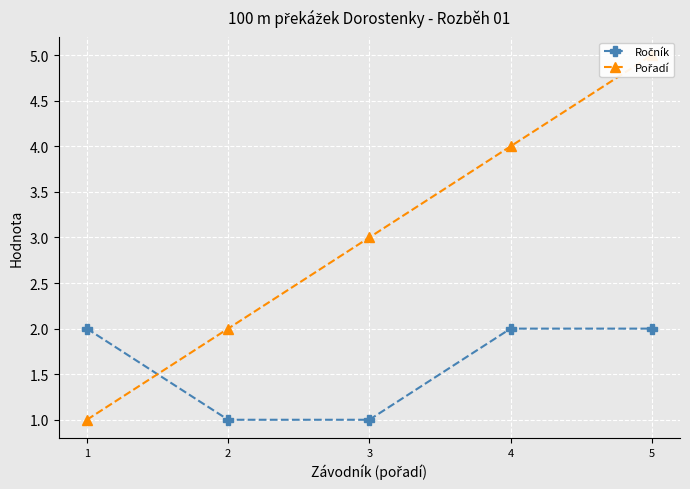

Which series has the largest total across all categories?

Pořadí